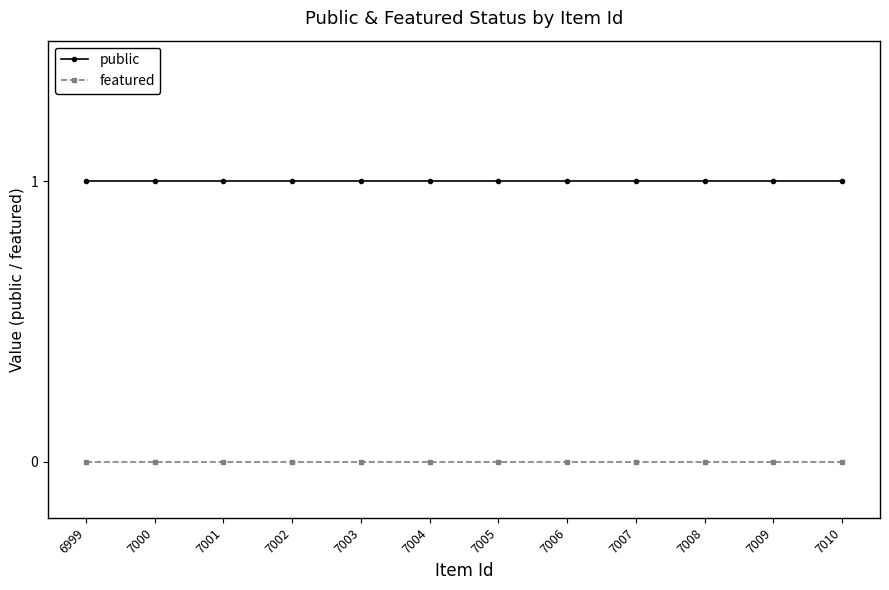

Rank the series at 6999 from lowest to highest value.

featured, public